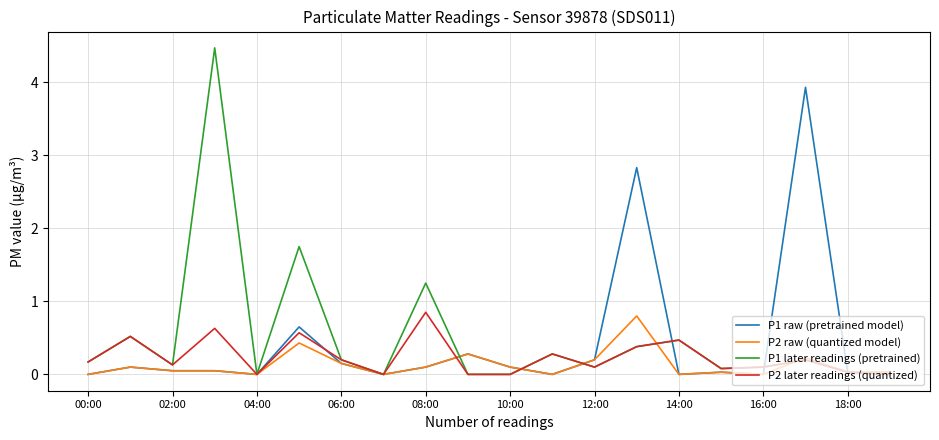

What is the highest value of the P1 raw (pretrained model) series?

3.9